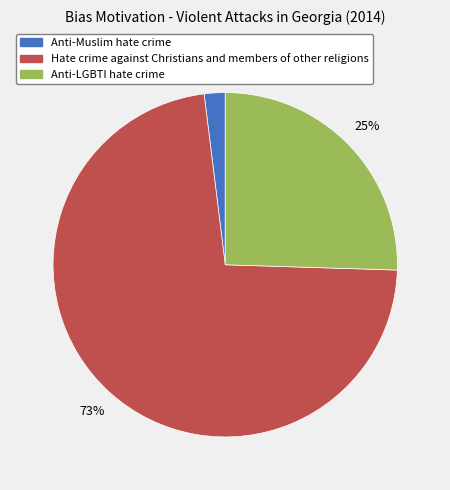

What is the largest slice in the pie chart?

Hate crime against Christians and members of other religions